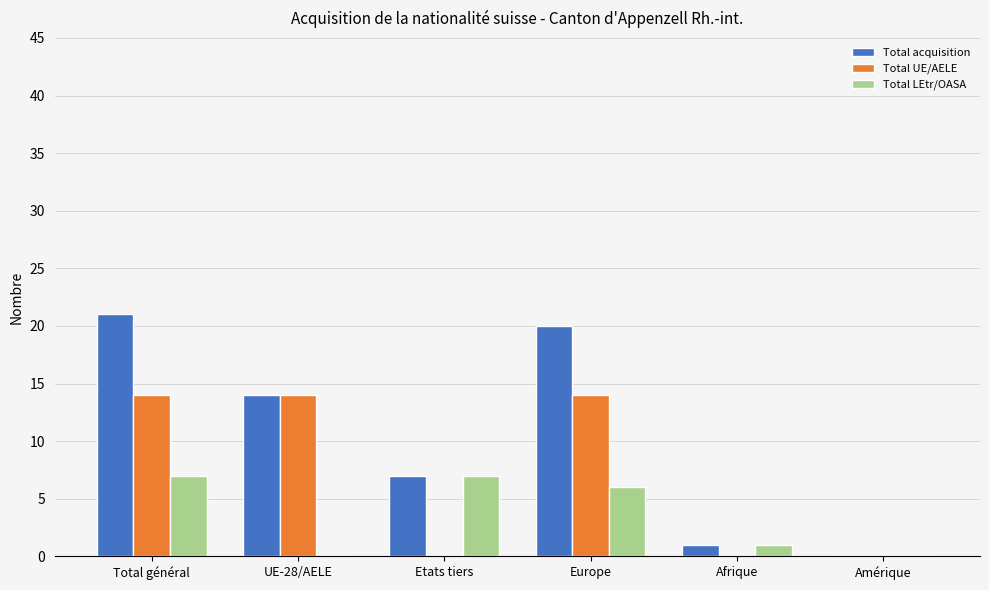

Which category has the highest value across all series?

Total général